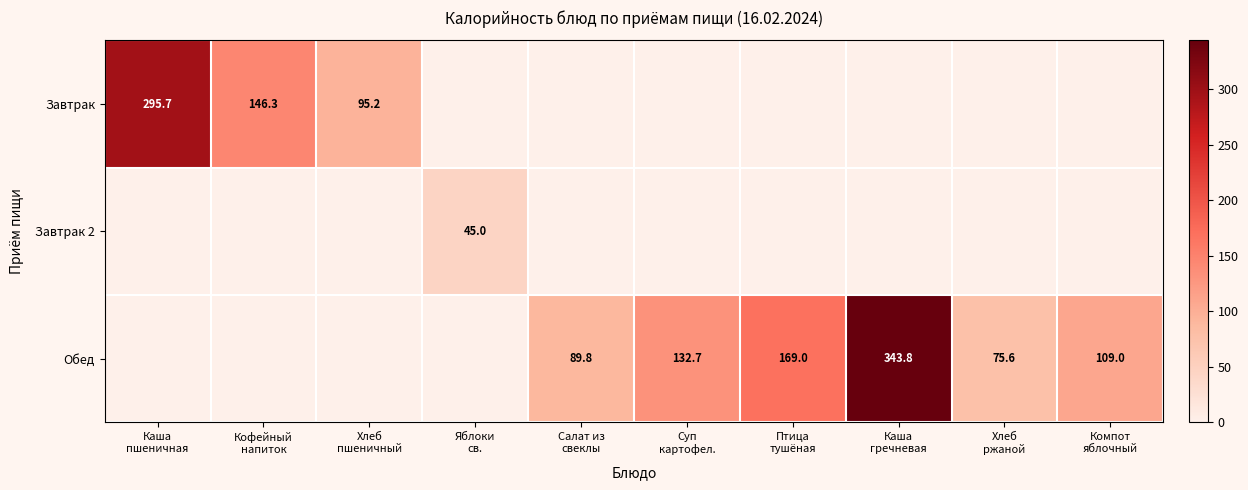

How many values in the Завтрак series exceed 0?

3